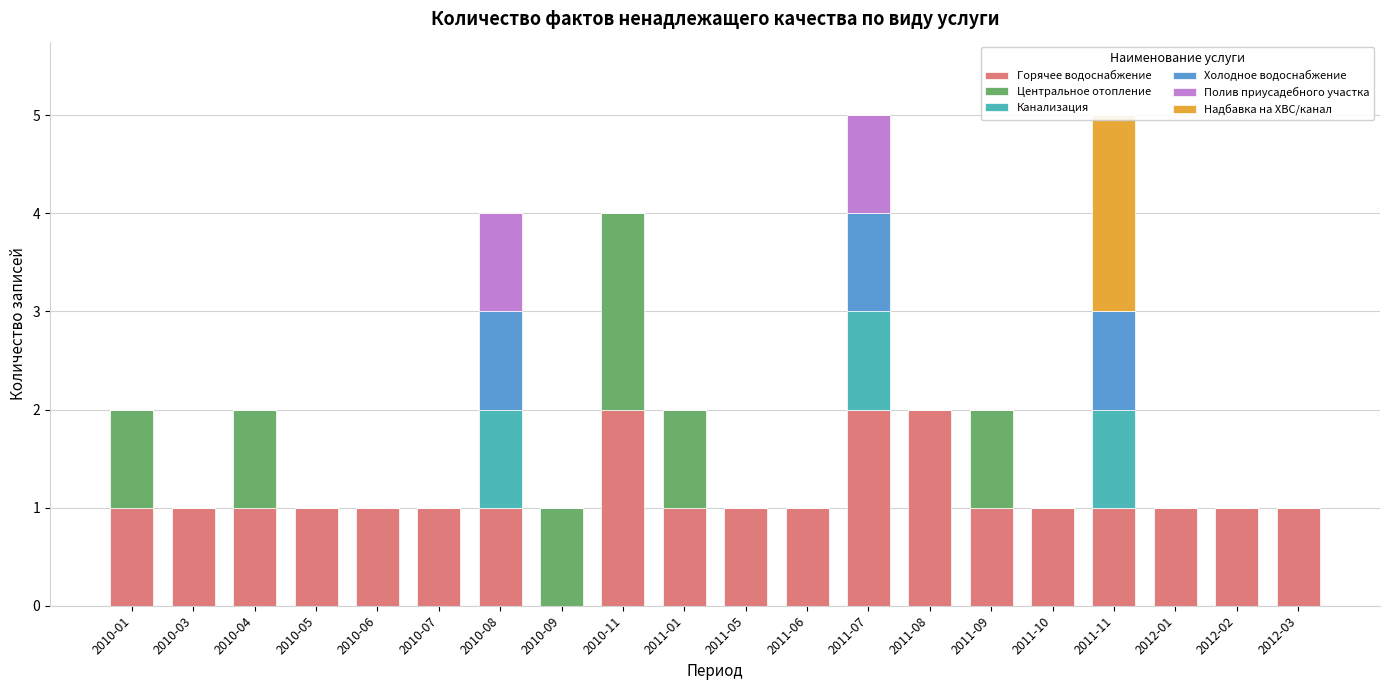

What is the label of the 1st bar from the right?

2012-03